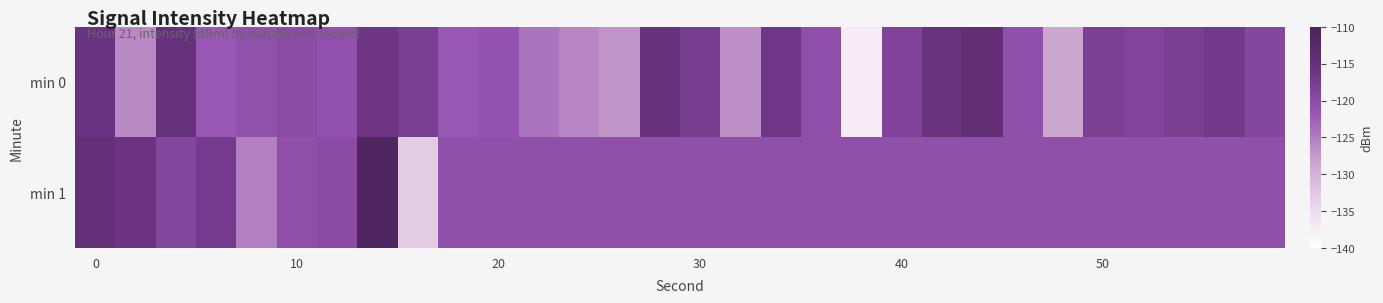

Rank the series by their average value, from lowest to highest.

min 0, min 1